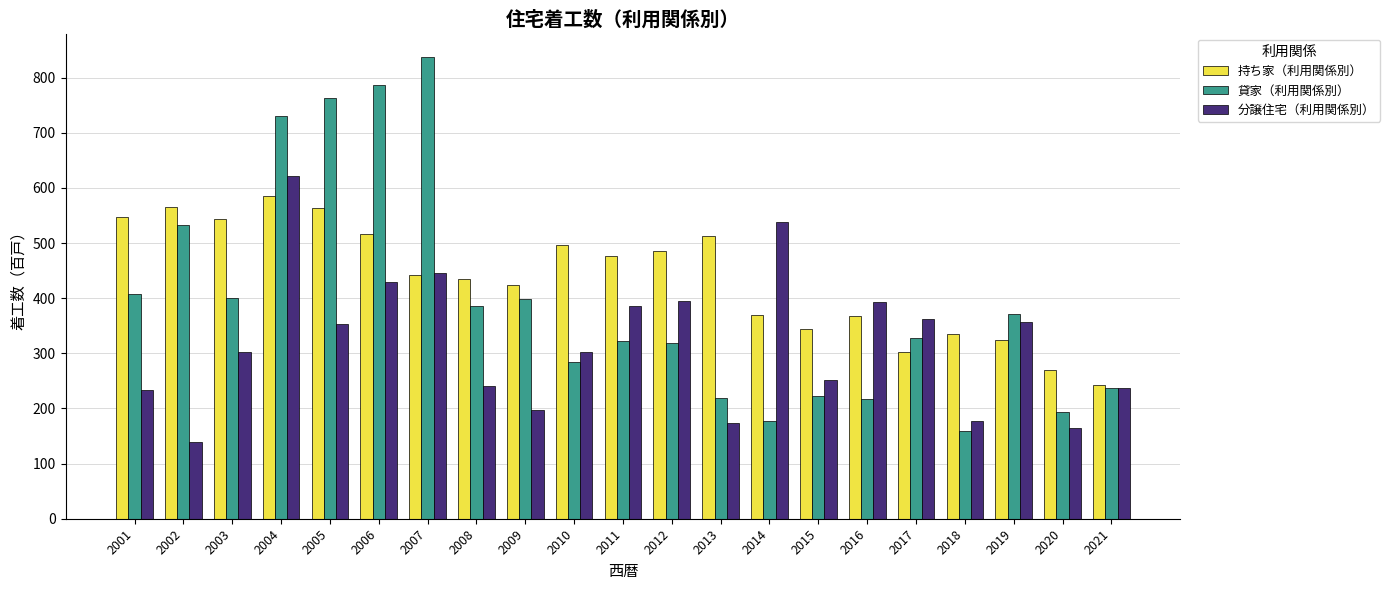

What is the value of the 分譲住宅（利用関係別） bar at the 16th from the left?

393